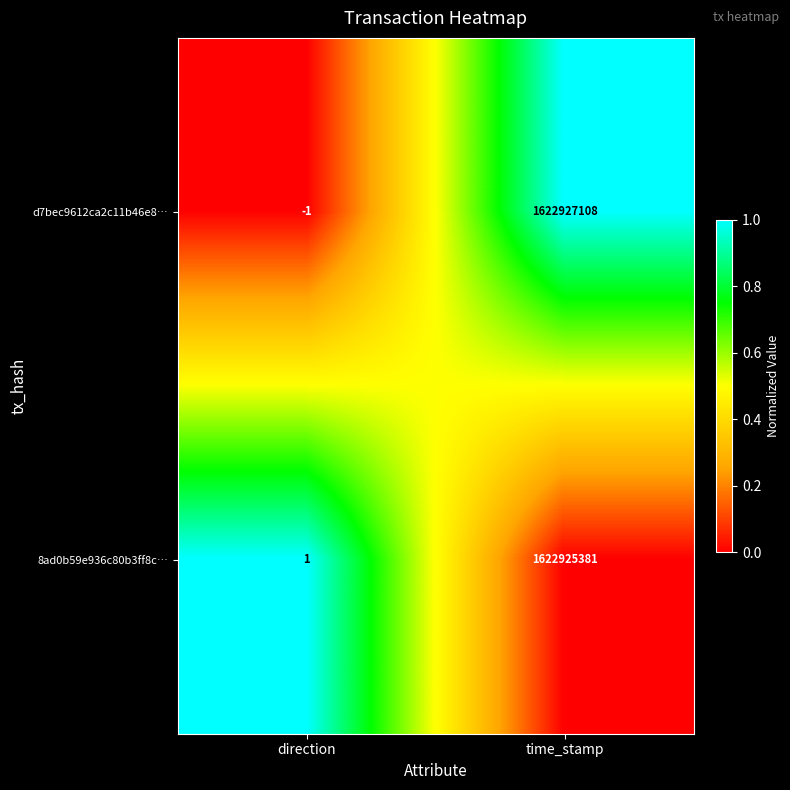

At which label is d7bec9612ca2c11b46e8… closest to 811463553?

direction